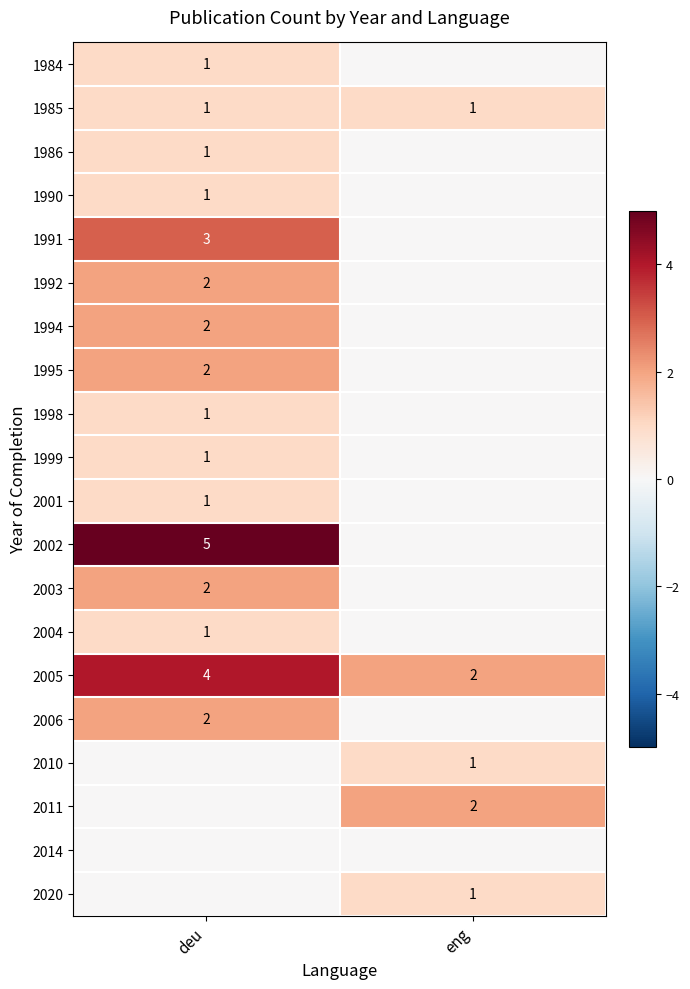

What is the difference between the highest and lowest values at eng?

2